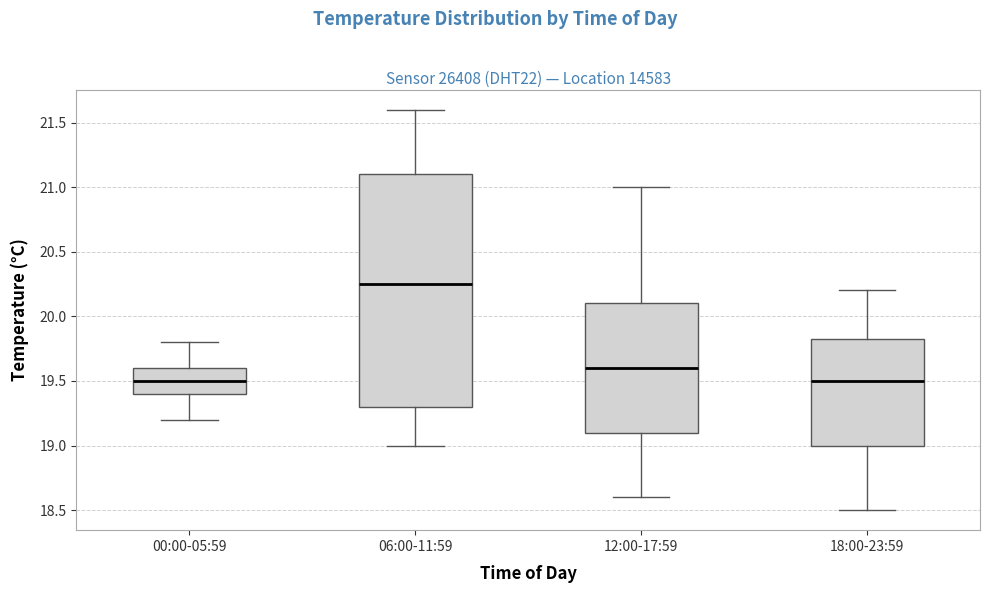

Comparing the boxes themselves (not the whiskers), which one is the tallest?

06:00-11:59